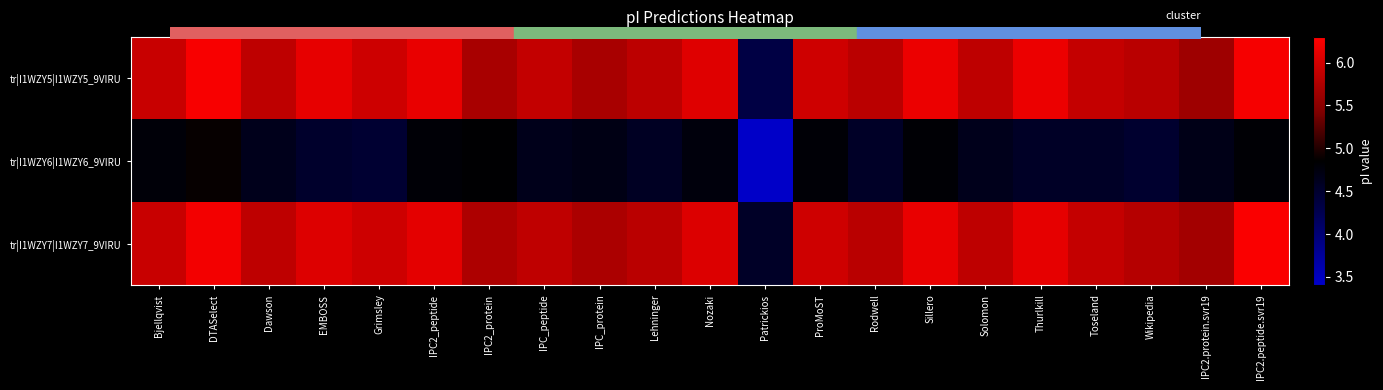

Reading left to right, extract all data points from this chart.

tr|I1WZY5|I1WZY5_9VIRU: Bjellqvist=5.9	DTASelect=6.2	Dawson=5.9	EMBOSS=6.1	Grimsley=6.0	IPC2_peptide=6.1	IPC2_protein=5.7	IPC_peptide=5.9	IPC_protein=5.7	Lehninger=5.8	Nozaki=6.1	Patrickios=4.3	ProMoST=6.0	Rodwell=5.8	Sillero=6.2	Solomon=5.9	Thurlkill=6.2	Toseland=5.9	Wikipedia=5.8	IPC2.protein.svr19=5.6	IPC2.peptide.svr19=6.2
tr|I1WZY6|I1WZY6_9VIRU: Bjellqvist=4.8	DTASelect=4.9	Dawson=4.6	EMBOSS=4.5	Grimsley=4.5	IPC2_peptide=4.8	IPC2_protein=4.8	IPC_peptide=4.6	IPC_protein=4.7	Lehninger=4.6	Nozaki=4.7	Patrickios=3.4	ProMoST=4.8	Rodwell=4.5	Sillero=4.8	Solomon=4.6	Thurlkill=4.6	Toseland=4.6	Wikipedia=4.5	IPC2.protein.svr19=4.7	IPC2.peptide.svr19=4.8
tr|I1WZY7|I1WZY7_9VIRU: Bjellqvist=5.9	DTASelect=6.2	Dawson=5.9	EMBOSS=6.1	Grimsley=6.0	IPC2_peptide=6.1	IPC2_protein=5.7	IPC_peptide=5.9	IPC_protein=5.7	Lehninger=5.8	Nozaki=6.1	Patrickios=4.5	ProMoST=6.0	Rodwell=5.8	Sillero=6.1	Solomon=5.9	Thurlkill=6.1	Toseland=5.9	Wikipedia=5.8	IPC2.protein.svr19=5.7	IPC2.peptide.svr19=6.3